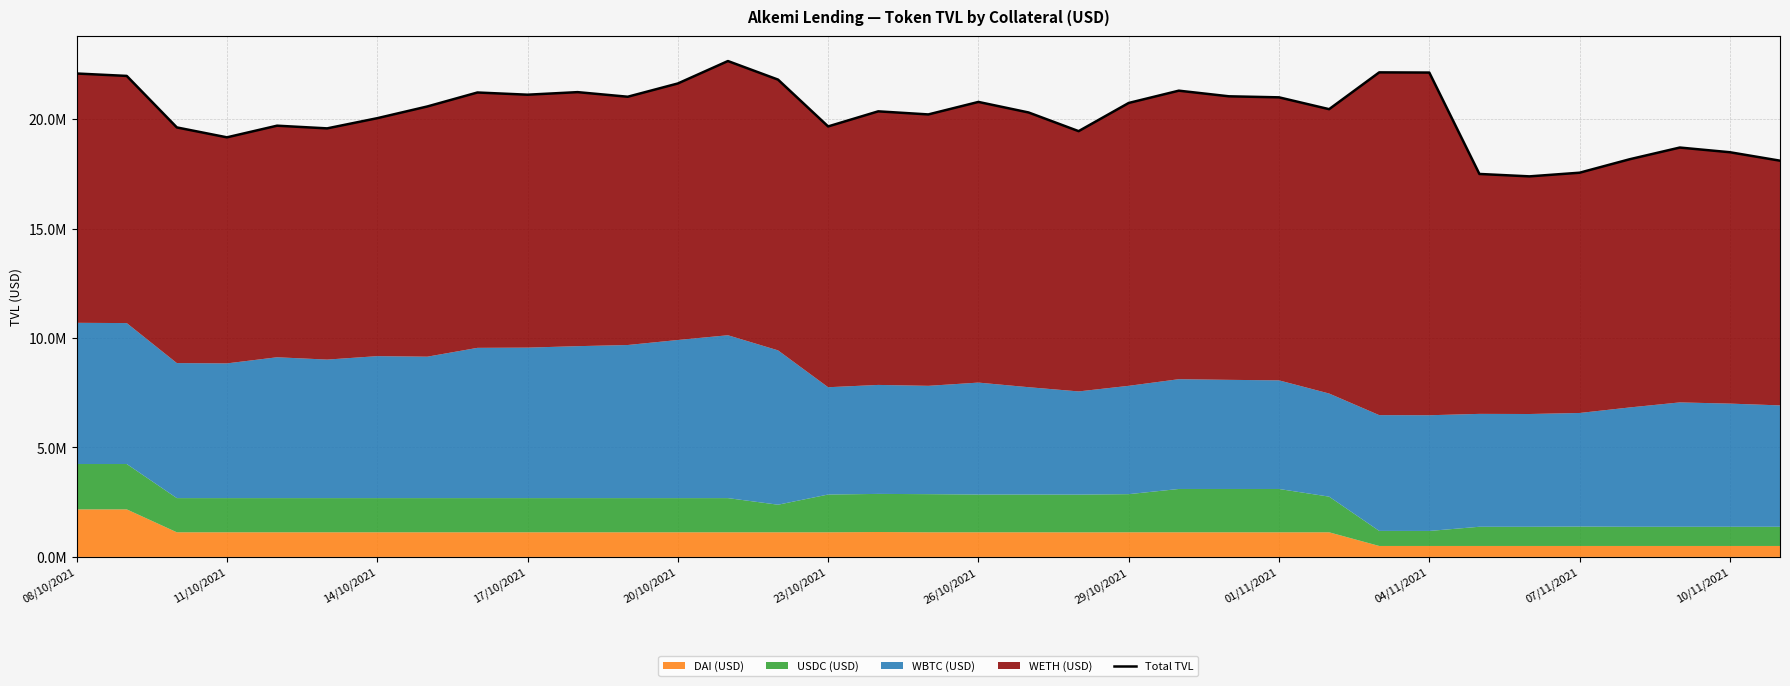

What is the smallest value displayed?

17383448.4